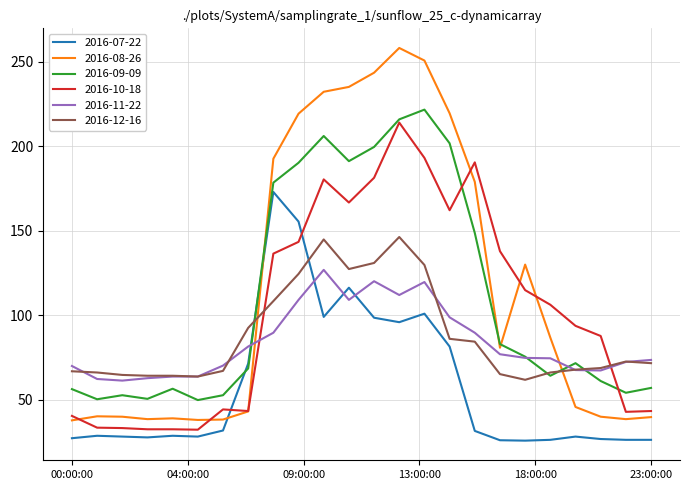

Is this an area chart (filled region under the line)?

No